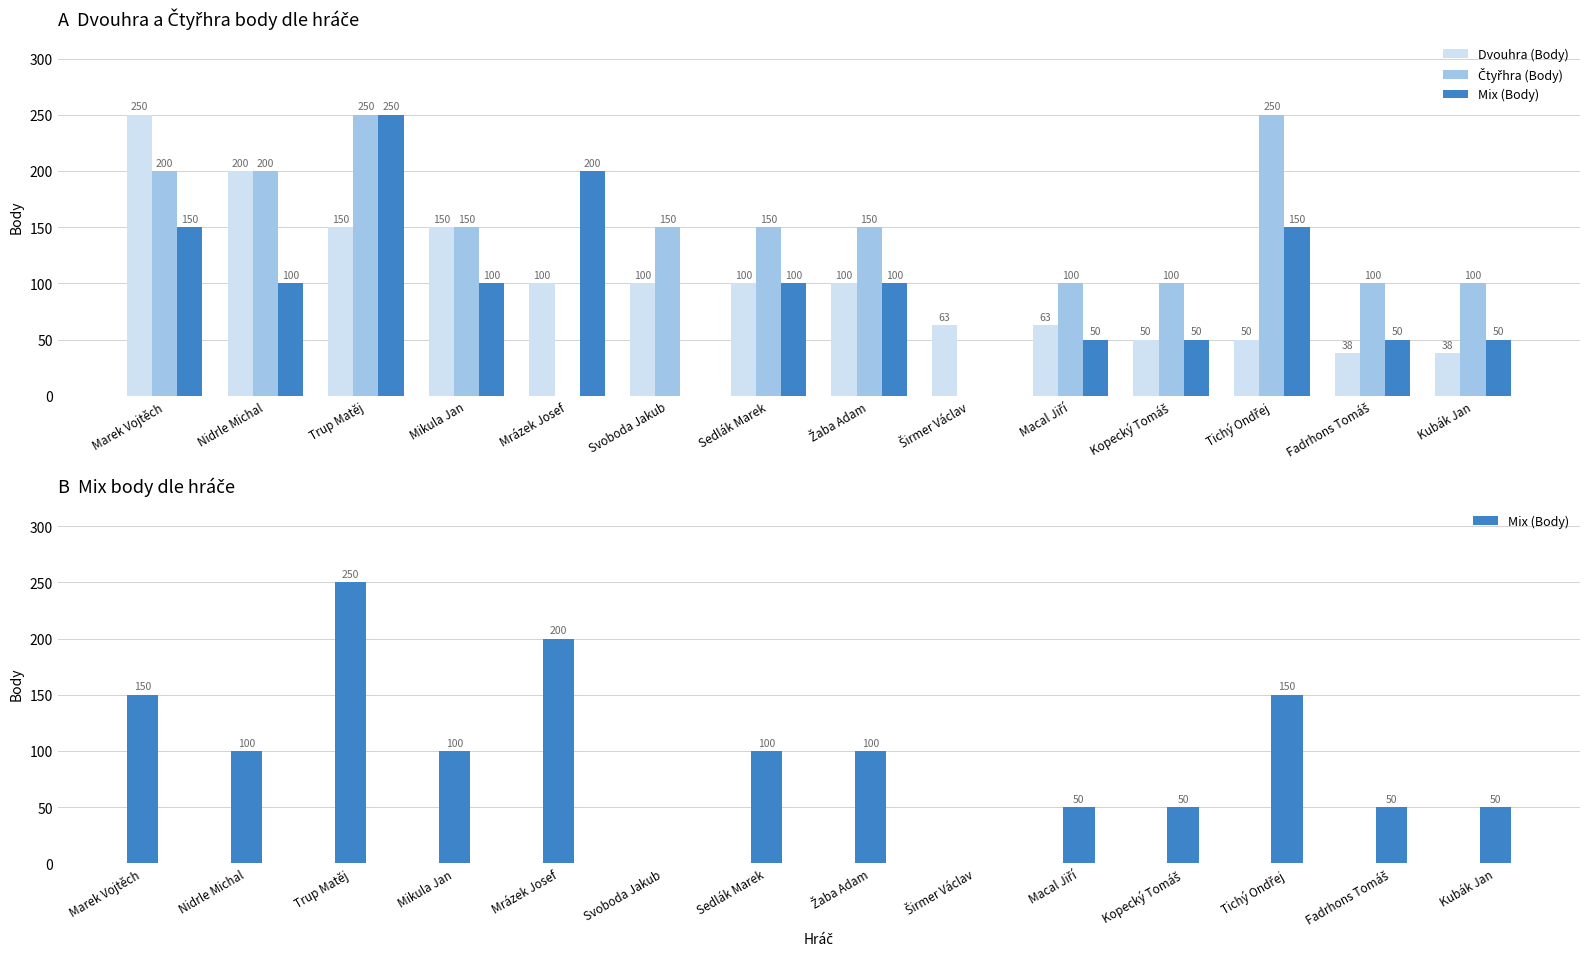

At which category is the sum across all series the highest?

Trup Matěj